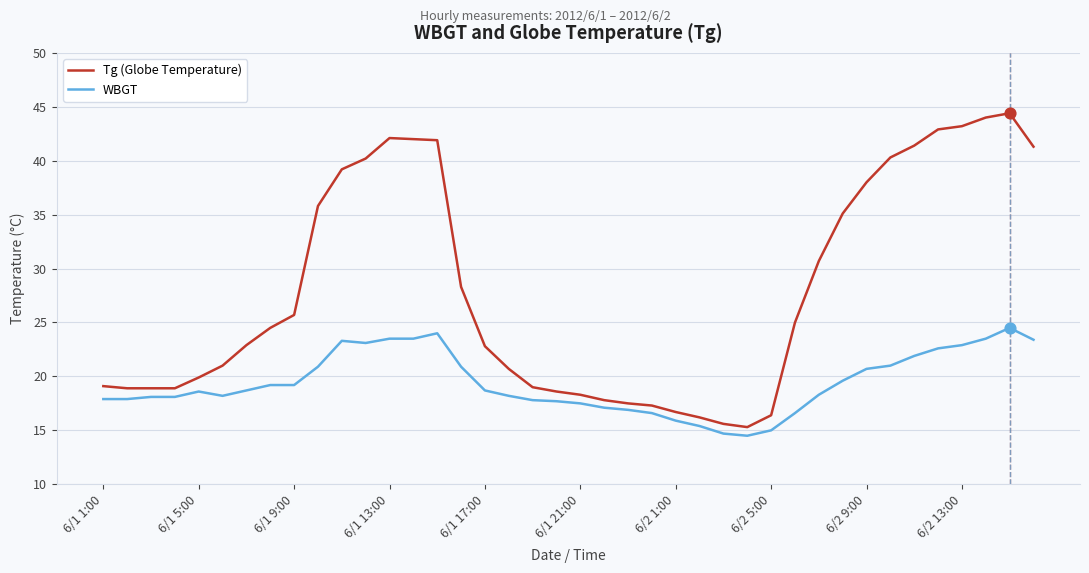

Which series has the largest total across all categories?

Tg (Globe Temperature)